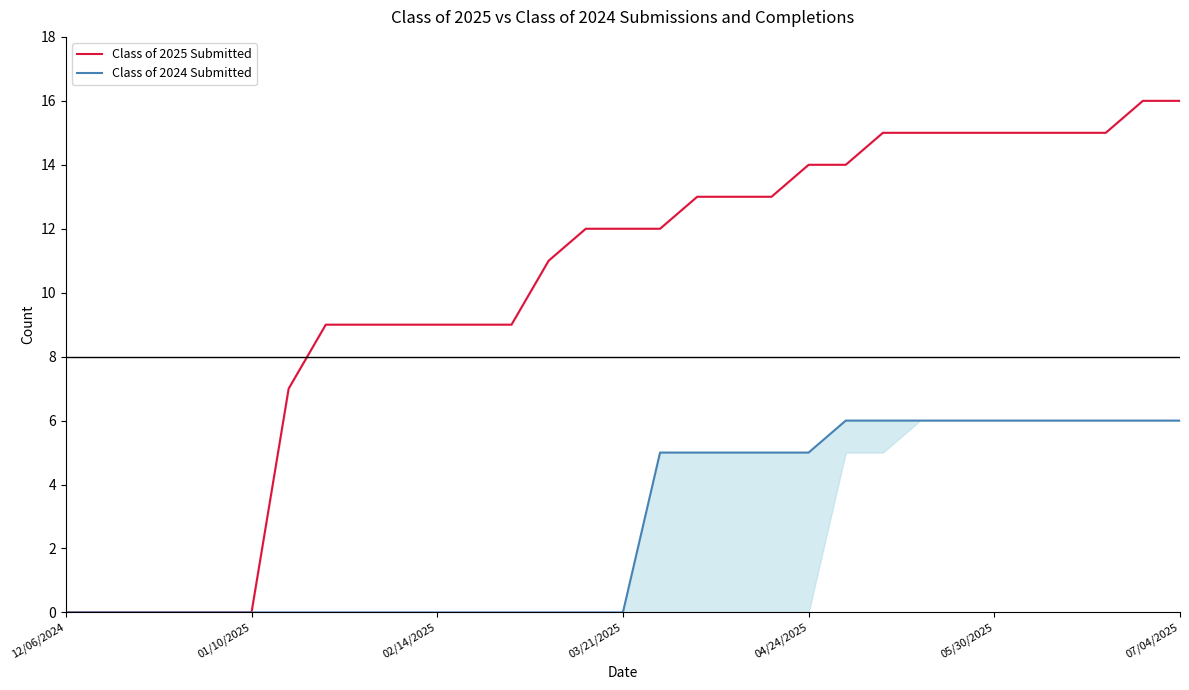

What is the sum of all Class of 2024 Submitted values?

85